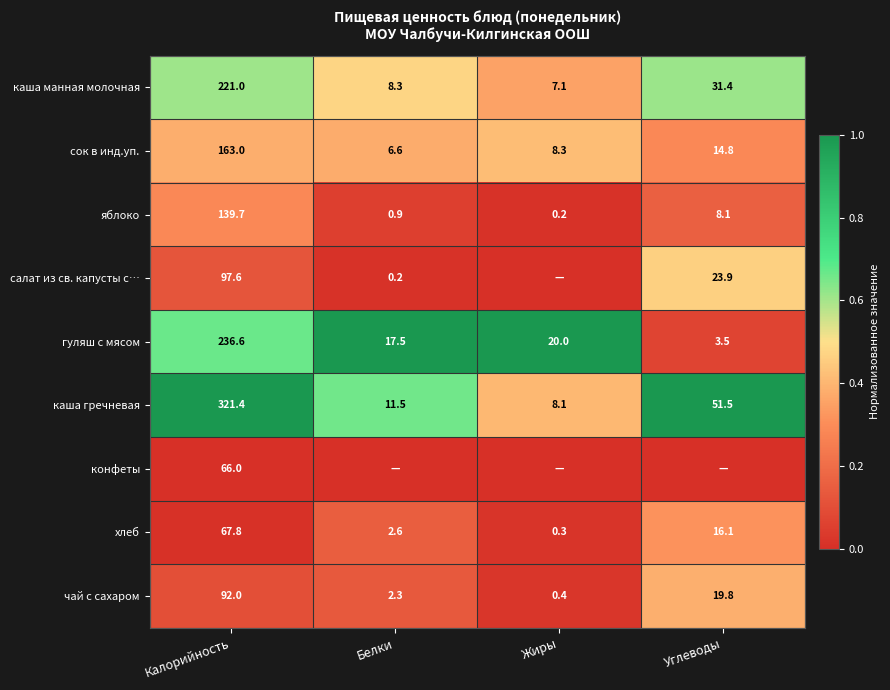

What is the approximate value of каша гречневая at Жиры?

8.1